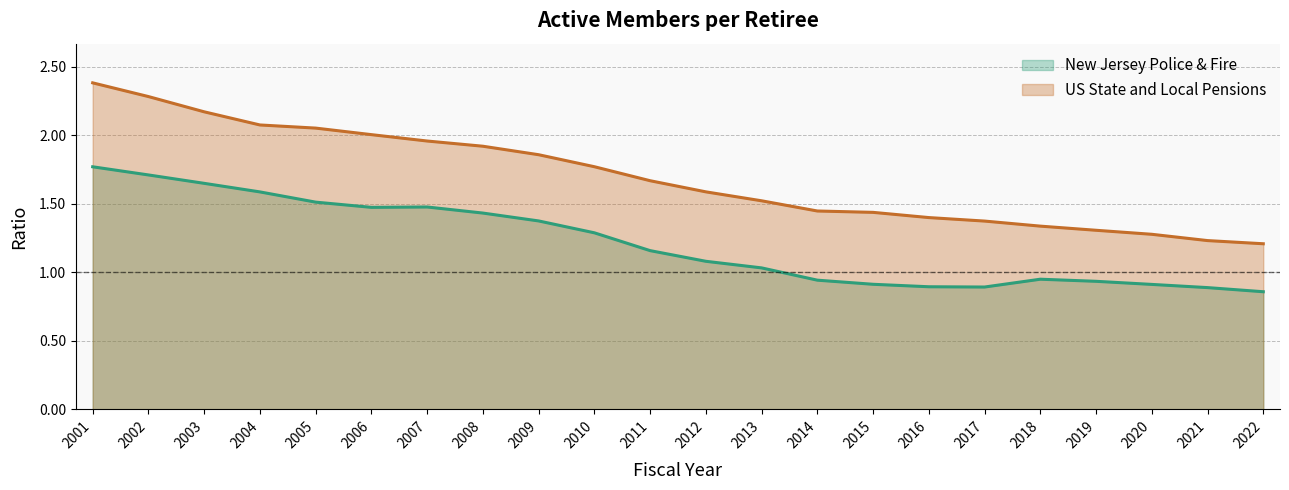

The value of US State and Local Pensions at 2010 is 3.0. True or false?

False